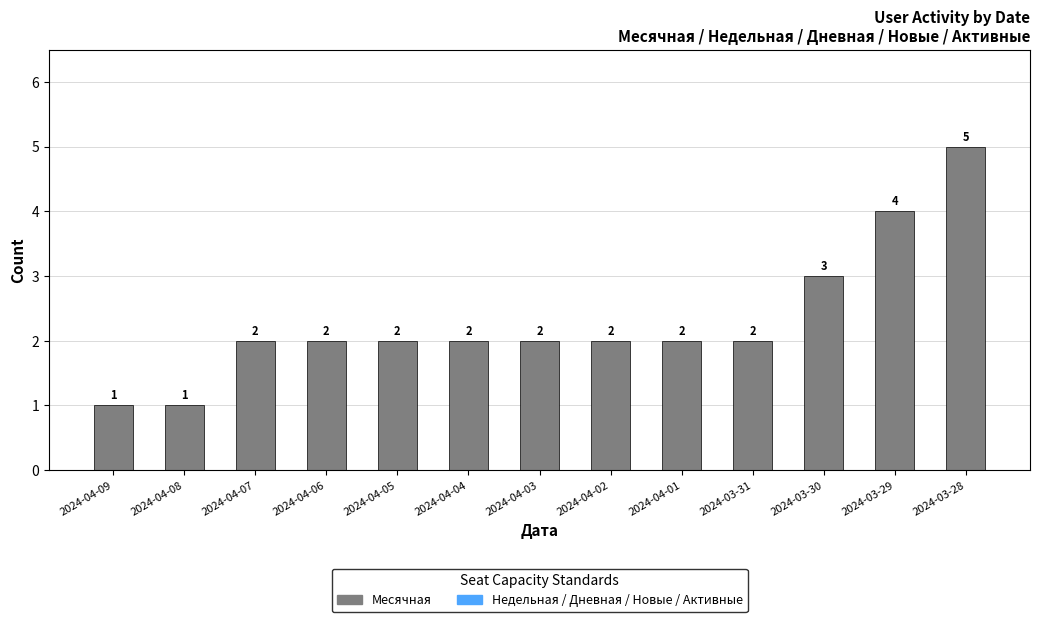

How many series are shown in this chart?

1